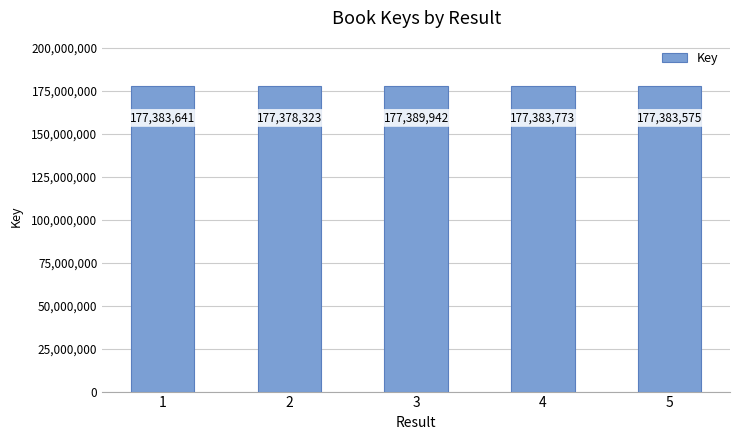

What is the value of the 4th bar from the left?

177383773